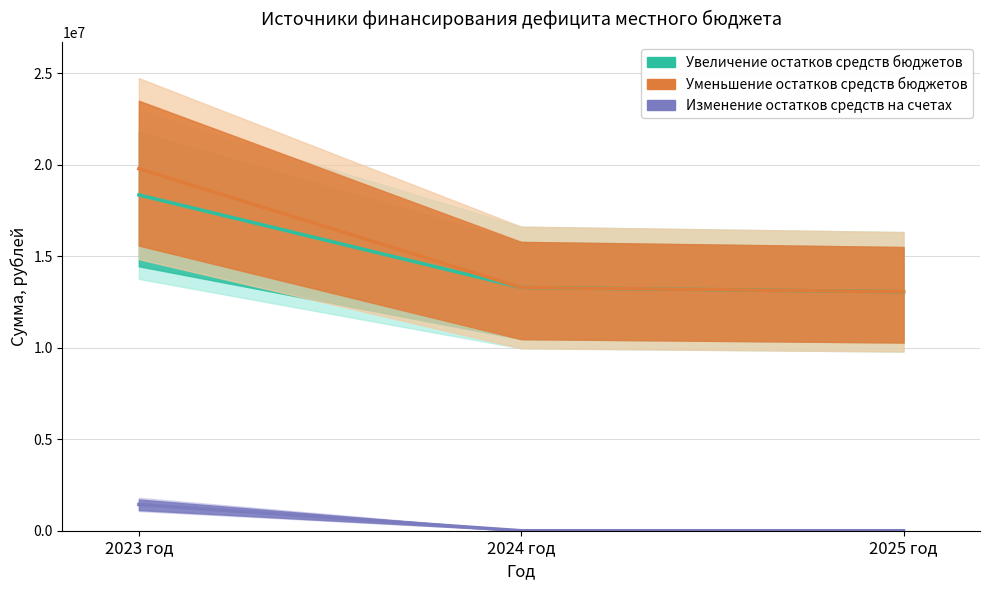

Does the chart display data point markers on the line(s)?

No